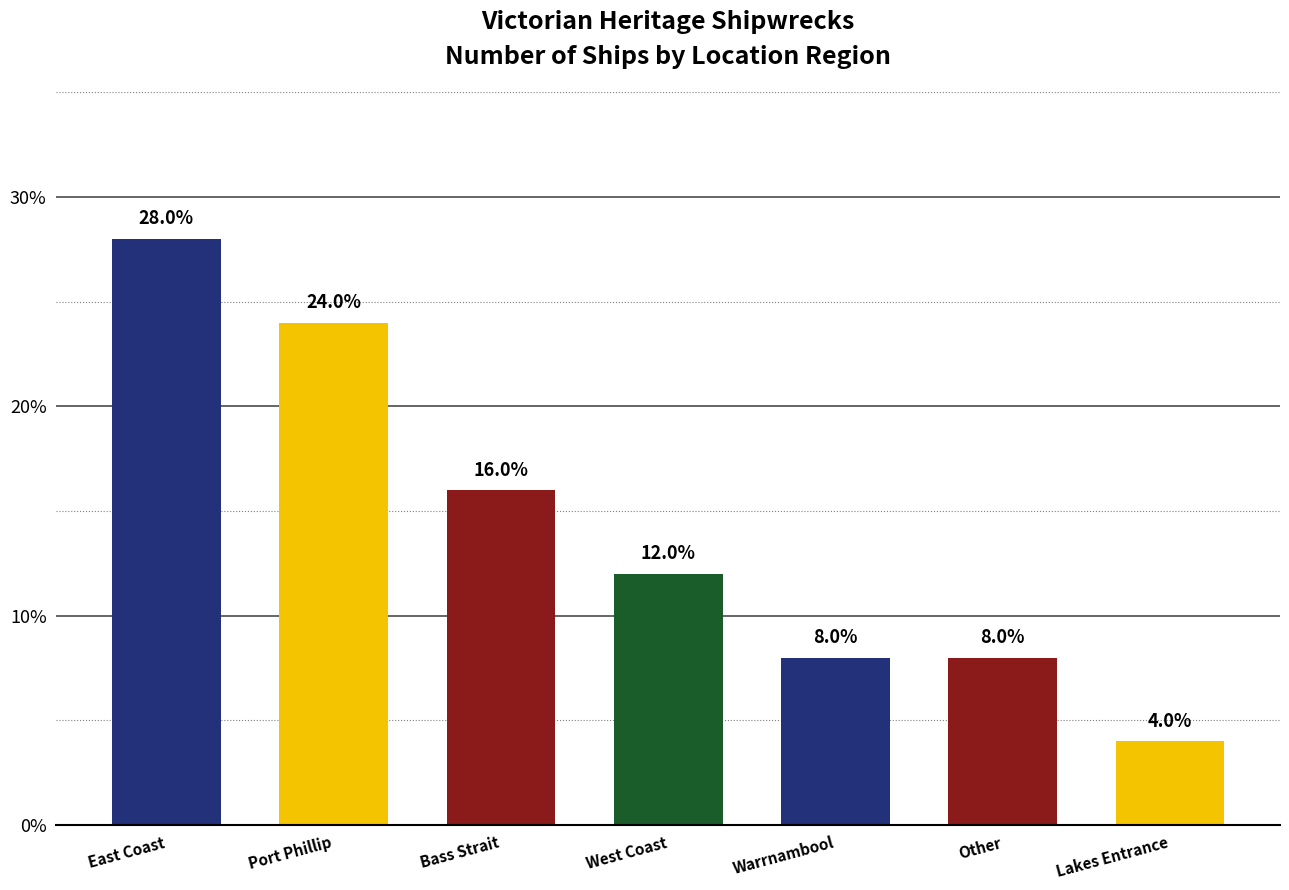

How many data points are less than 12?

3